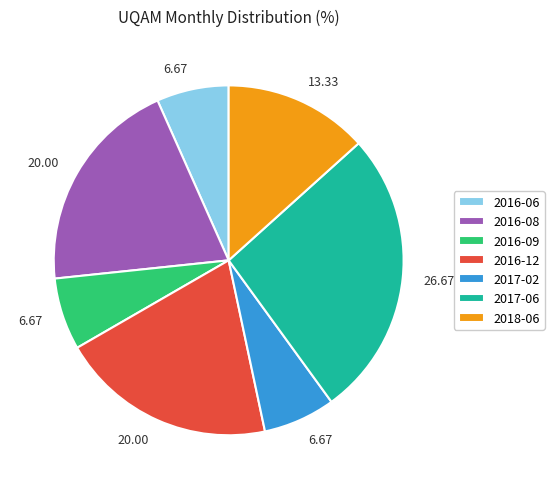

Is it true that 2016-12 is 20% of the pie?

True